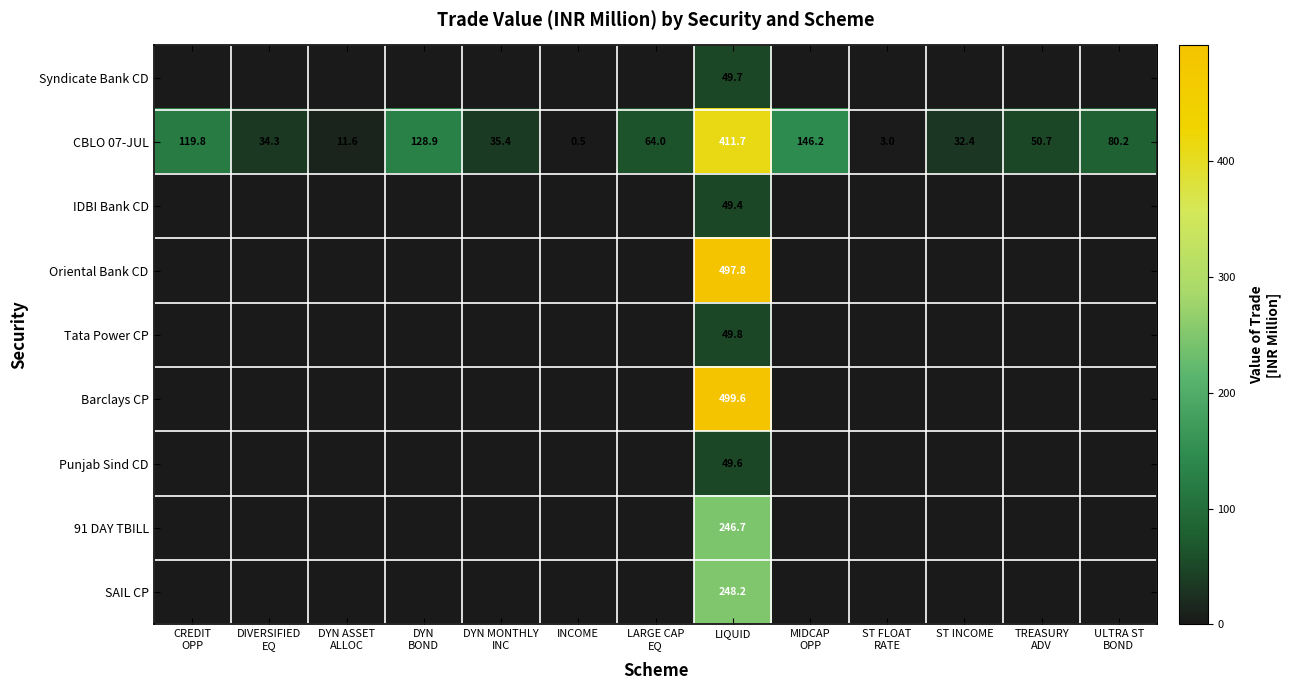

At how many categories does at least one series exceed 128?

3